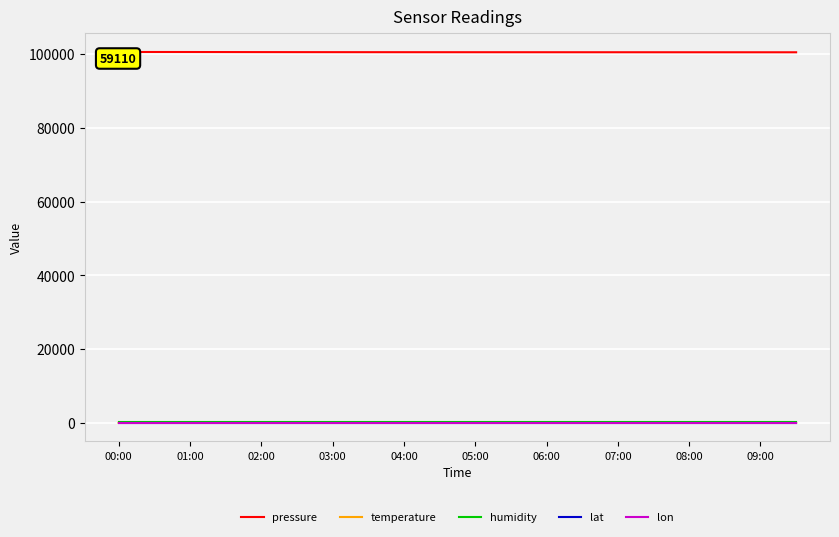

What are all the series names shown in the legend?

pressure, temperature, humidity, lat, lon